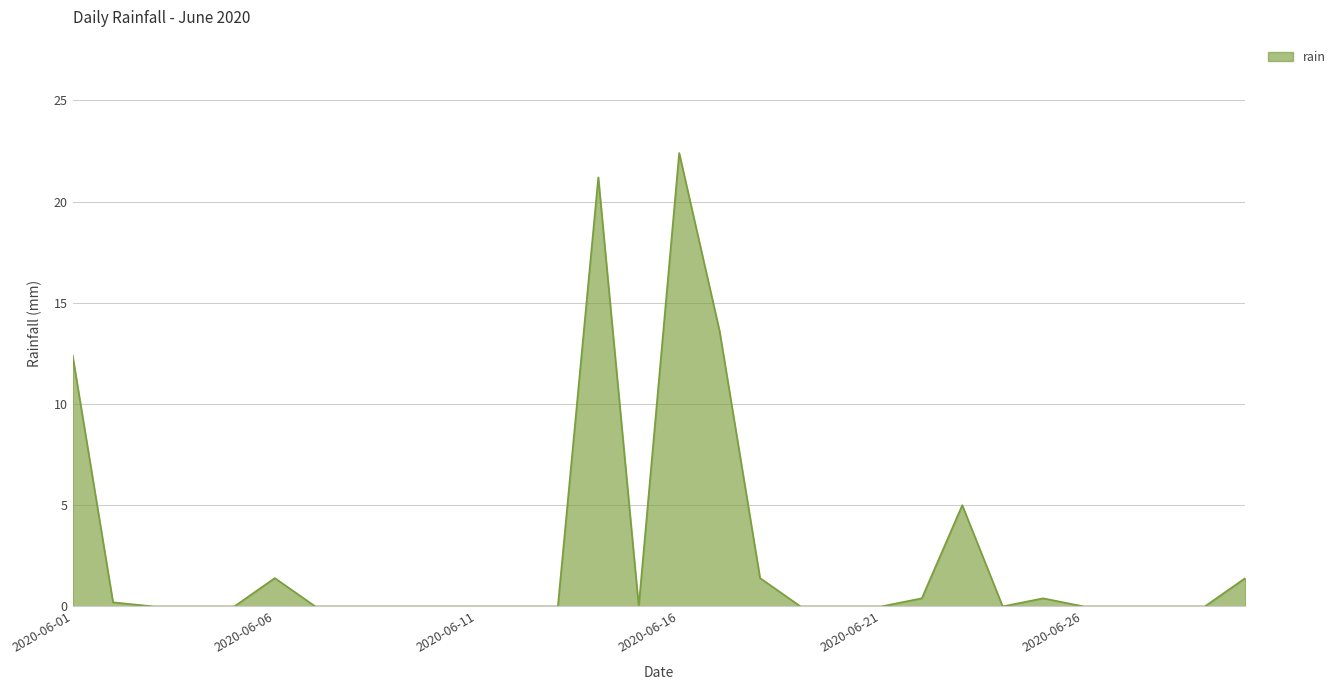

What is the difference between the maximum and minimum values?

22.4